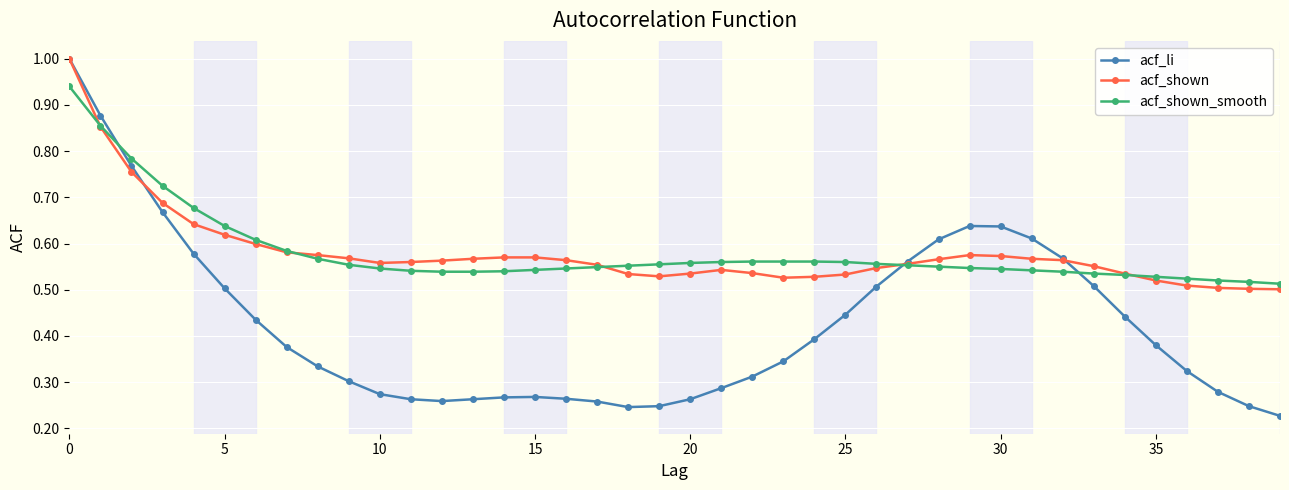

At how many categories does at least one series exceed 0?

40